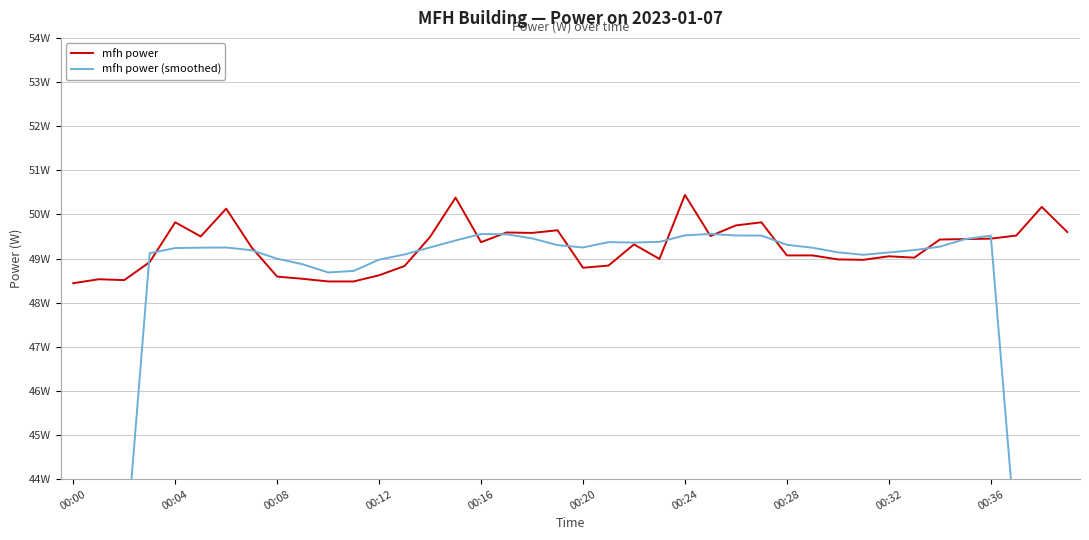

What is the greatest value displayed?

50.4